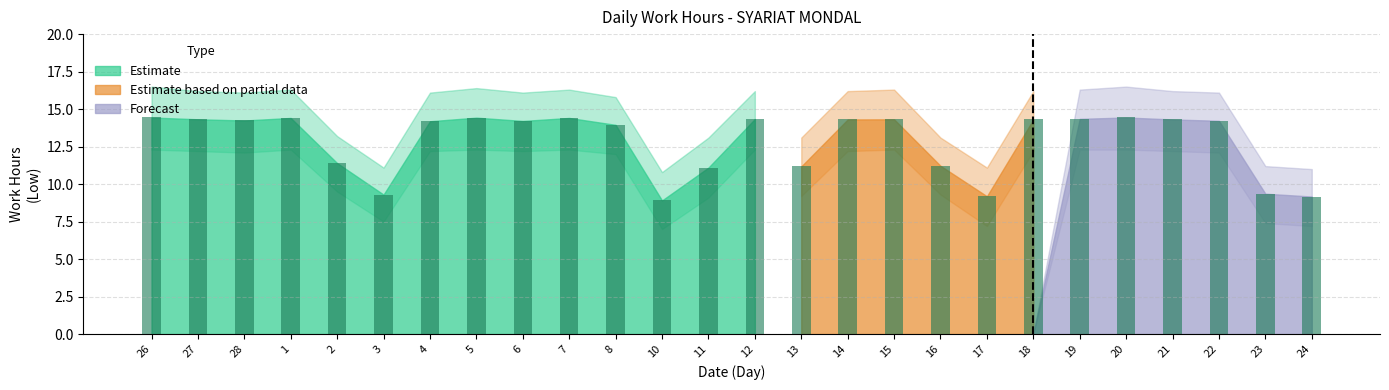

What is the maximum value shown in the chart?

14.4